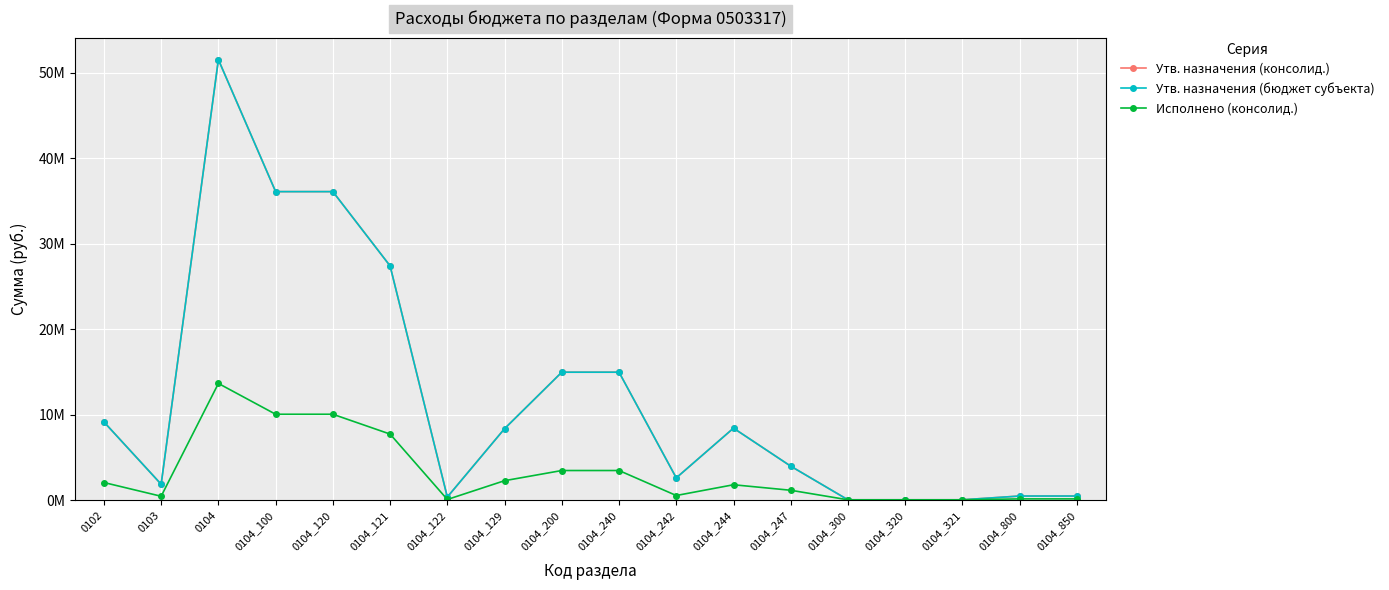

Does the chart have visible grid lines?

Yes